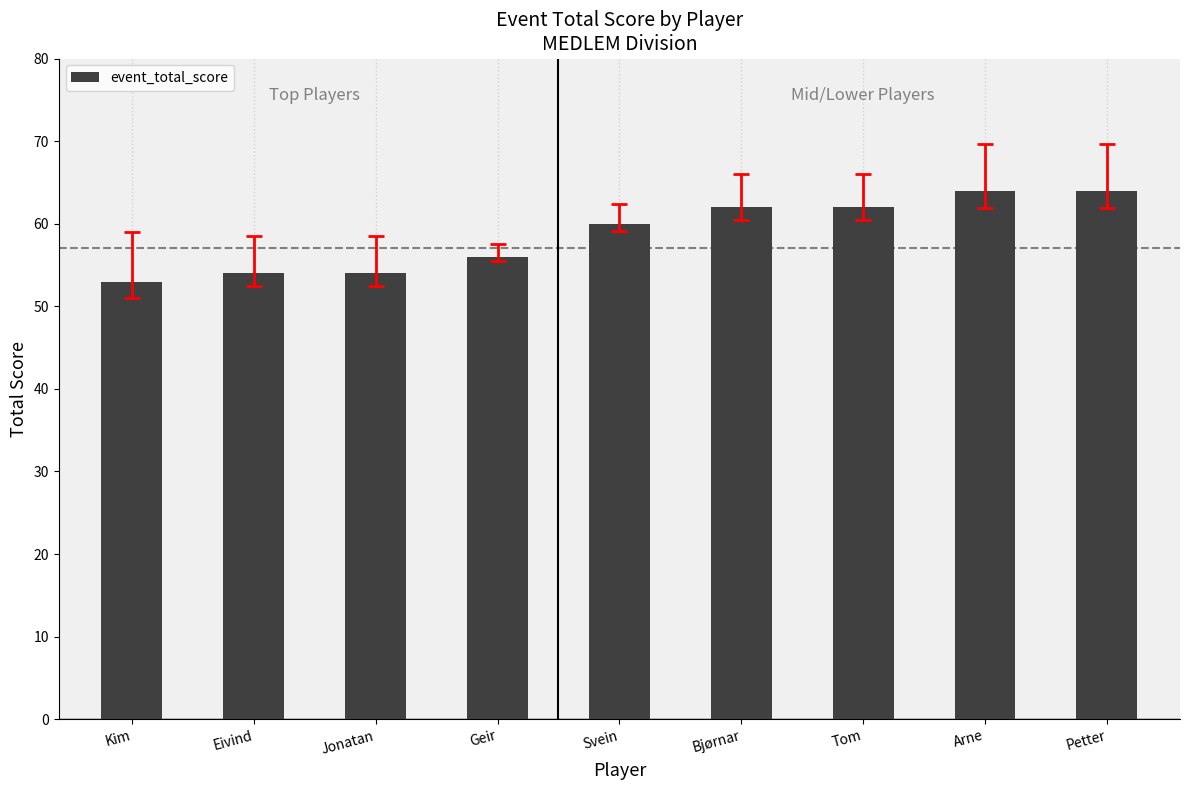

What is the value of the 1st bar from the left?

53